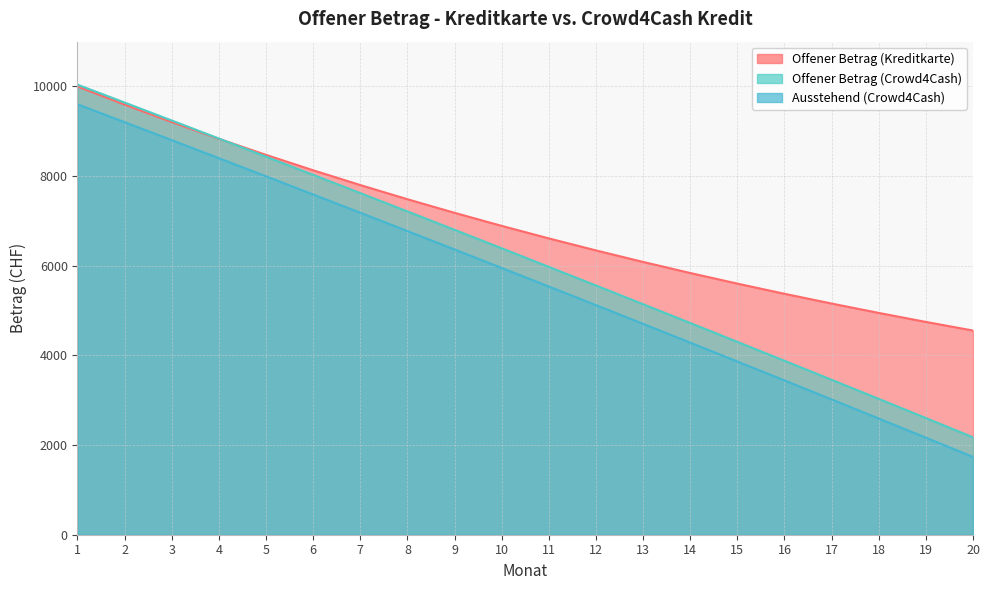

Is it true that Offener Betrag (Kreditkarte) equals 2235.8 at 20?

False